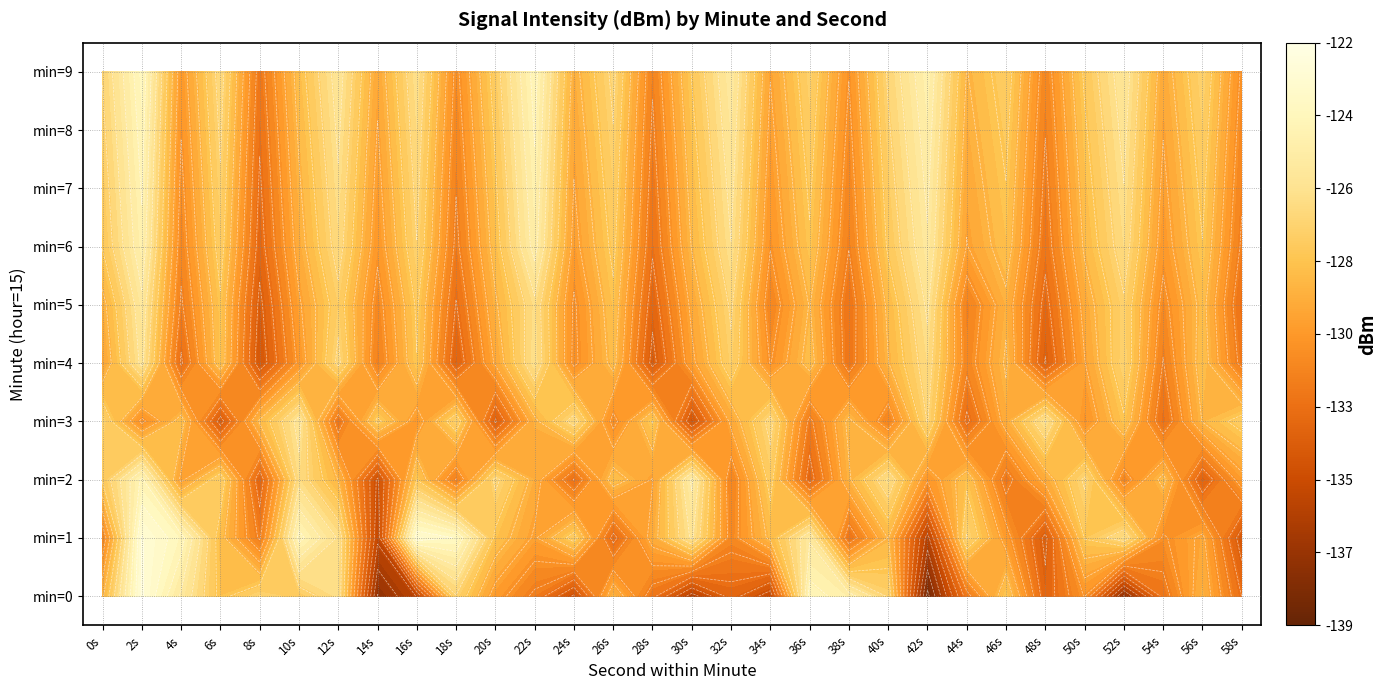

List the series in order of their peak value, lowest first.

min=5, min=6, min=4, min=3, min=2, min=7, min=1, min=0, min=8, min=9